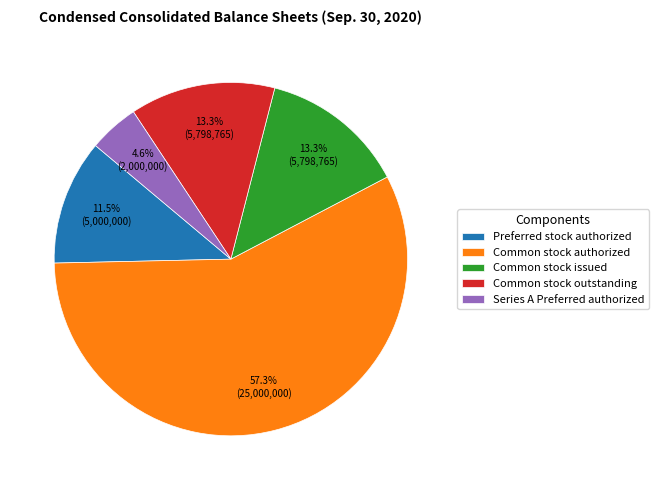

To the nearest percent, what is the difference between the largest and smallest slice percentages?

53%